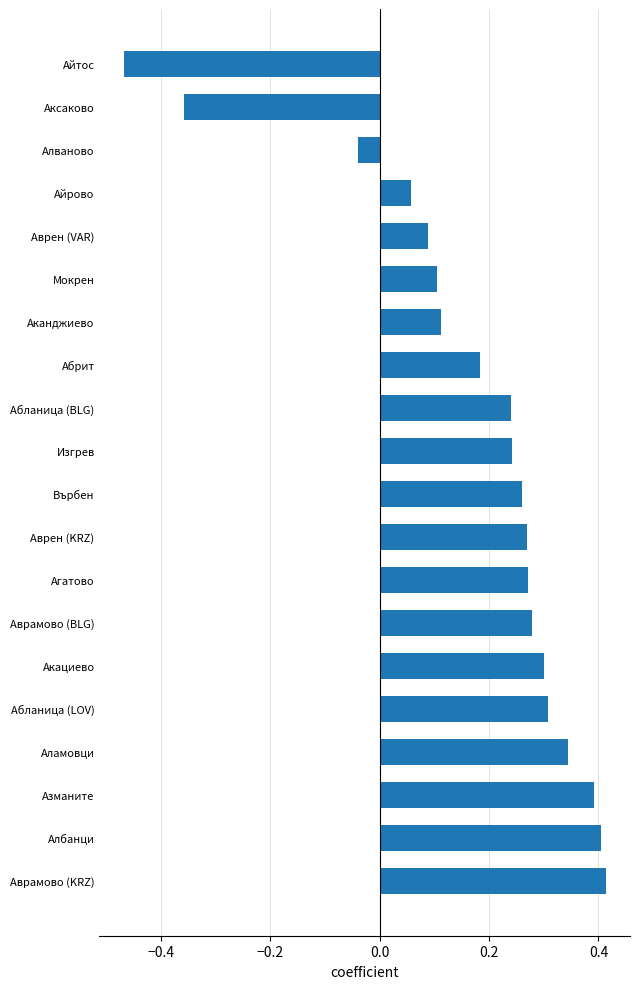

What is the difference between the maximum and second lowest values?

0.8